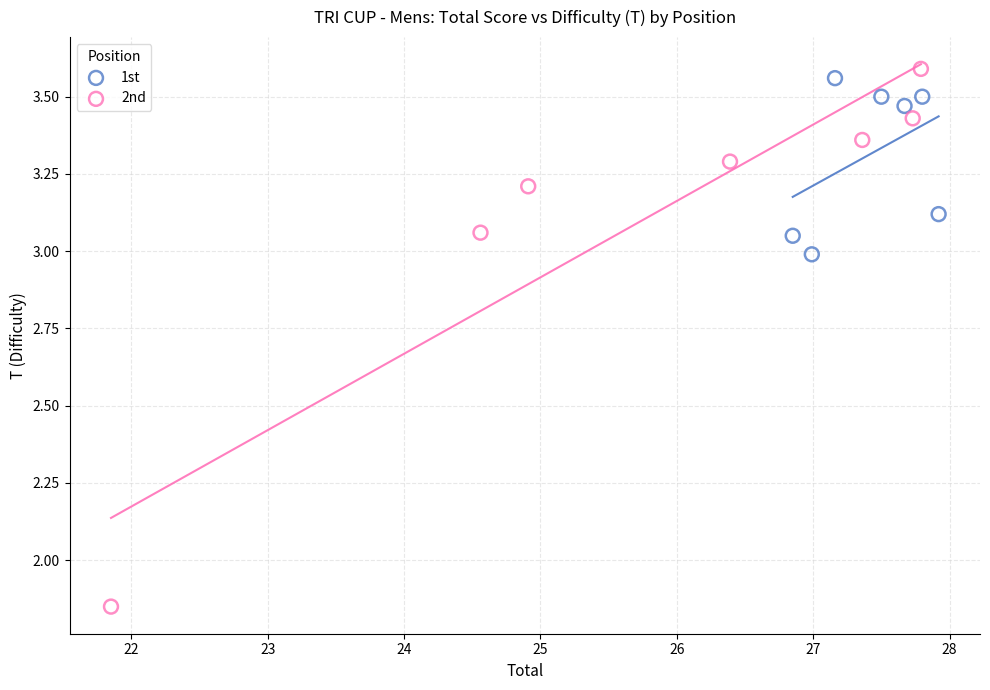

Which series contains the lowest Y value?

2nd